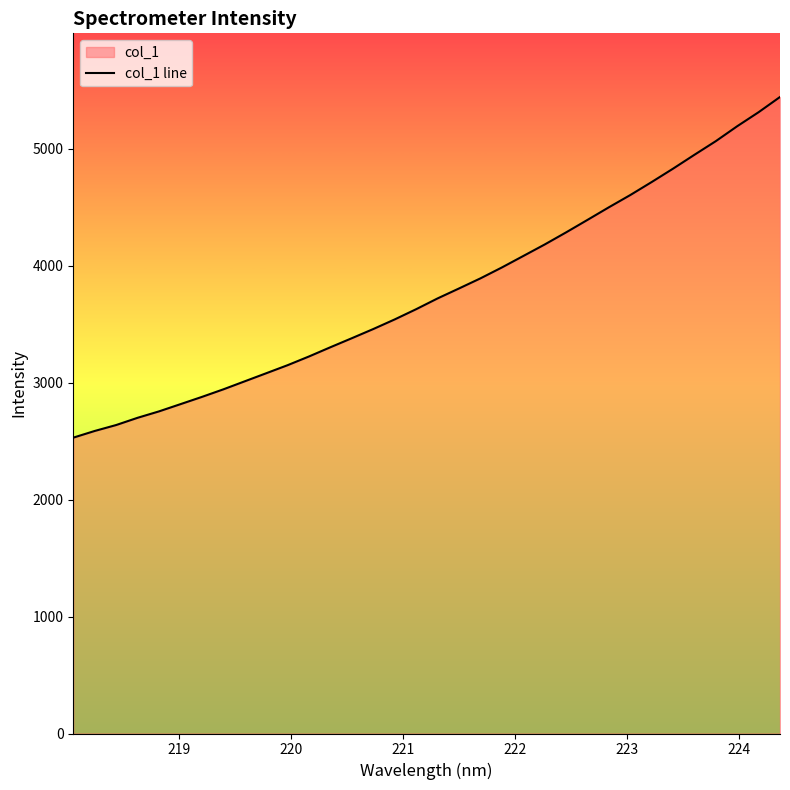

What is the difference between the maximum and minimum values?

2913.6